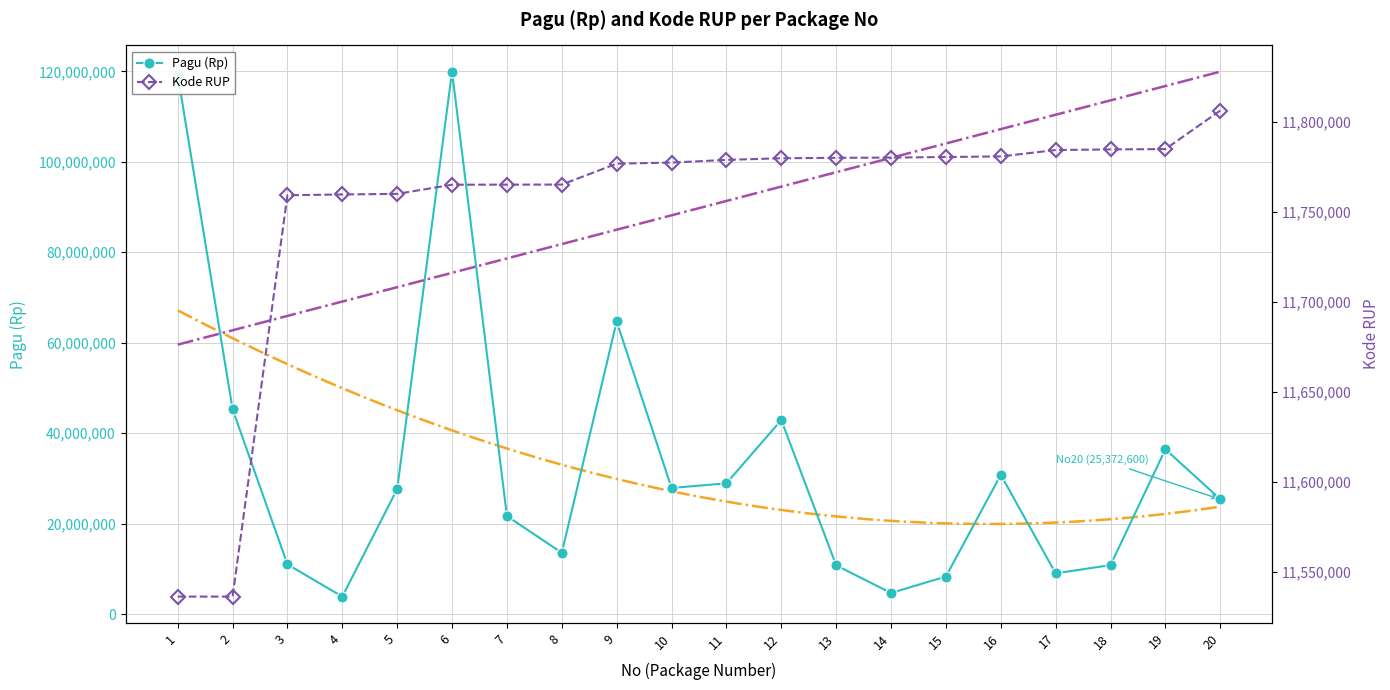

What is the total value across all series at 1?

130890766